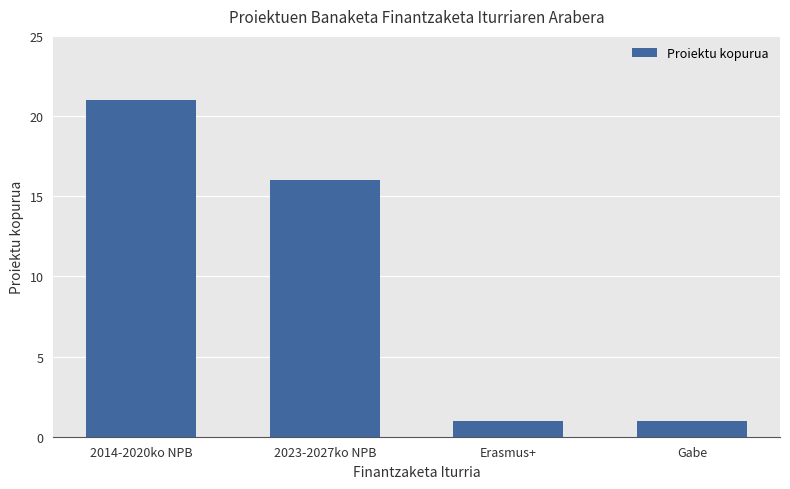

What is the sum of the values at 2023-2027ko NPB and 2014-2020ko NPB?

37